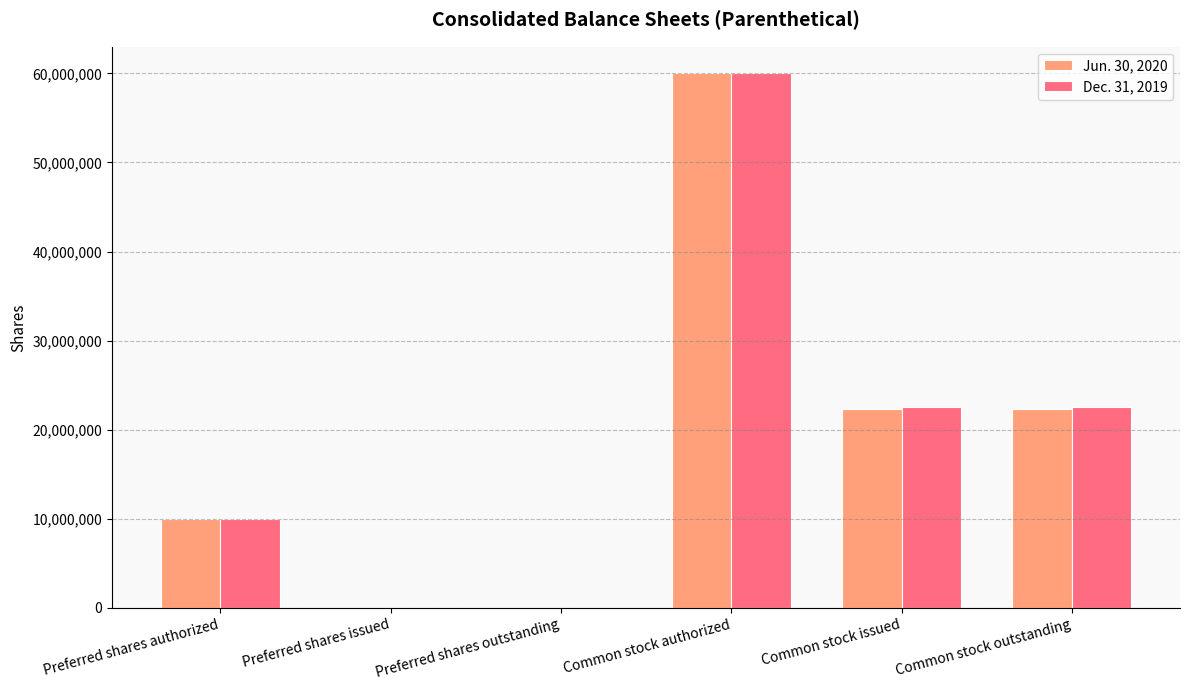

What is the approximate value of Dec. 31, 2019 at Common stock issued, to the nearest 10?

22600000